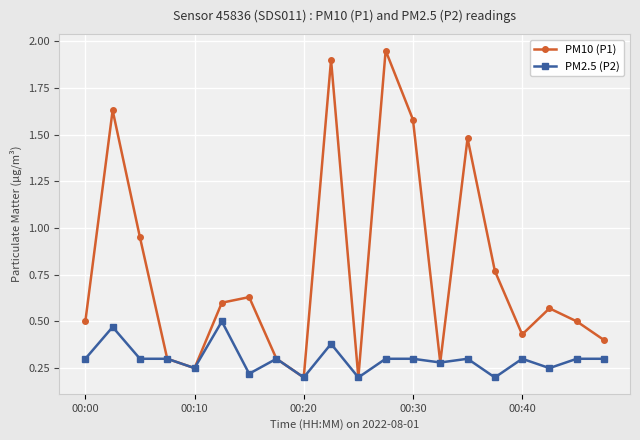

List the series in order of their overall mean, highest first.

PM10 (P1), PM2.5 (P2)